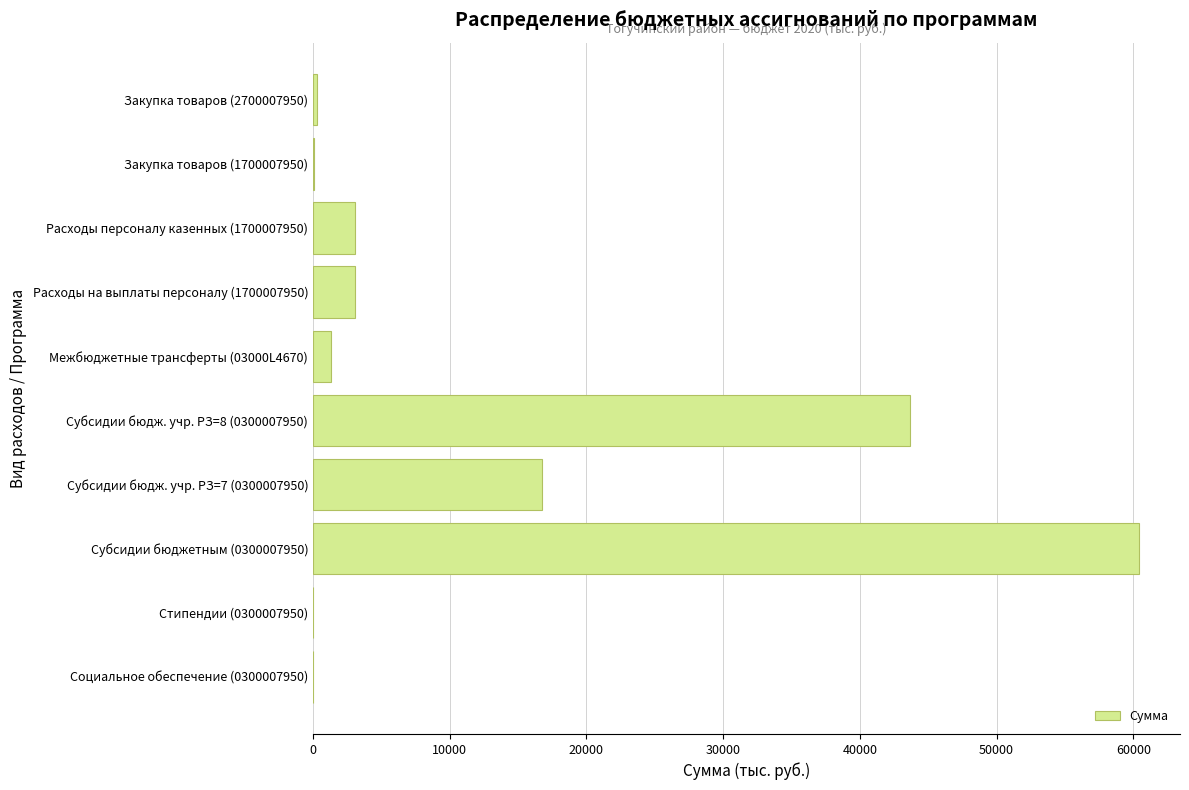

At which label is the value closest to 30213?

Субсидии бюдж. учр. РЗ=8 (0300007950)